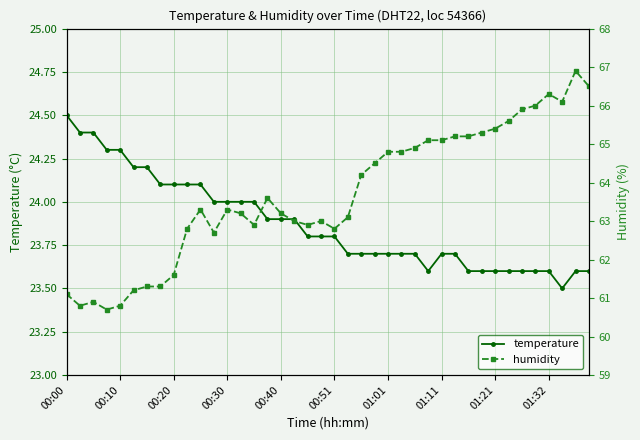

Rank the series by their maximum value, from highest to lowest.

humidity, temperature